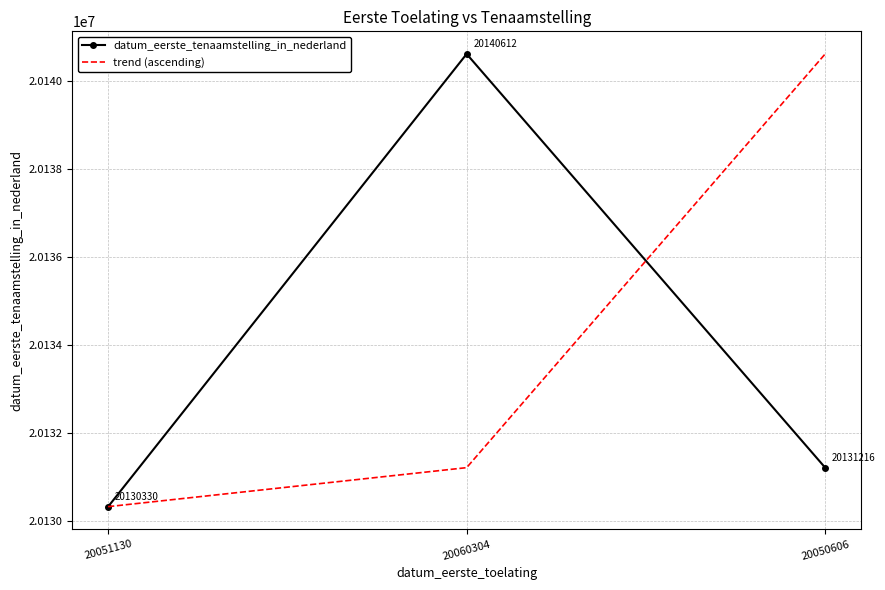

Between 20051130 and 20050606, which series saw the biggest shift?

trend (ascending)